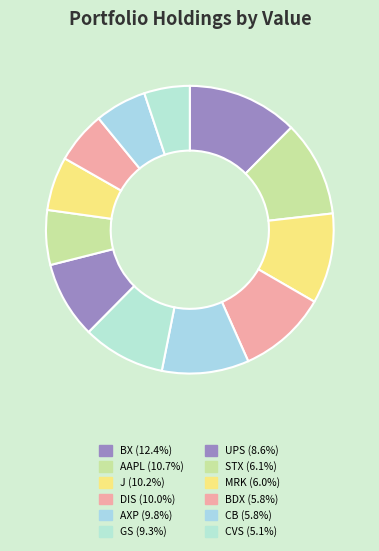

What is the smallest slice in the pie chart?

CVS